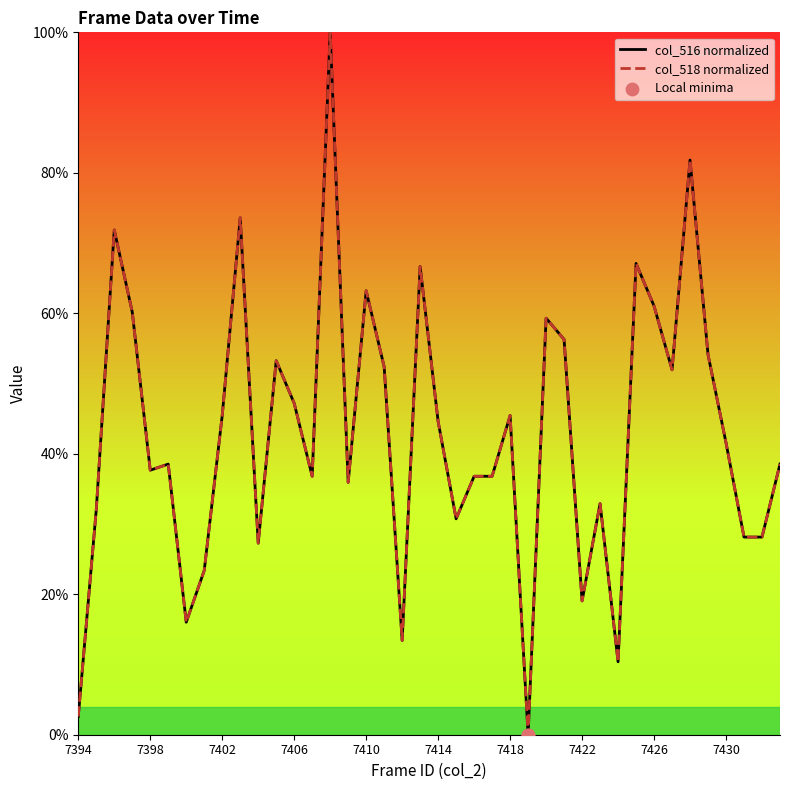

Which series has the largest Y range (max minus min)?

col_516 (val1)